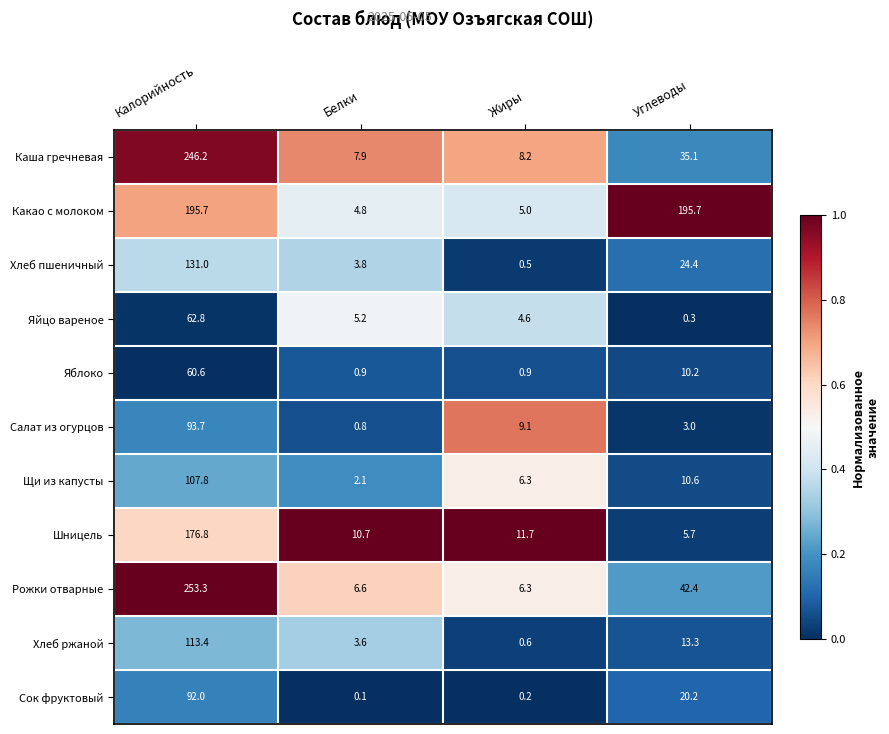

Which series has the largest range (max minus min)?

Рожки отварные